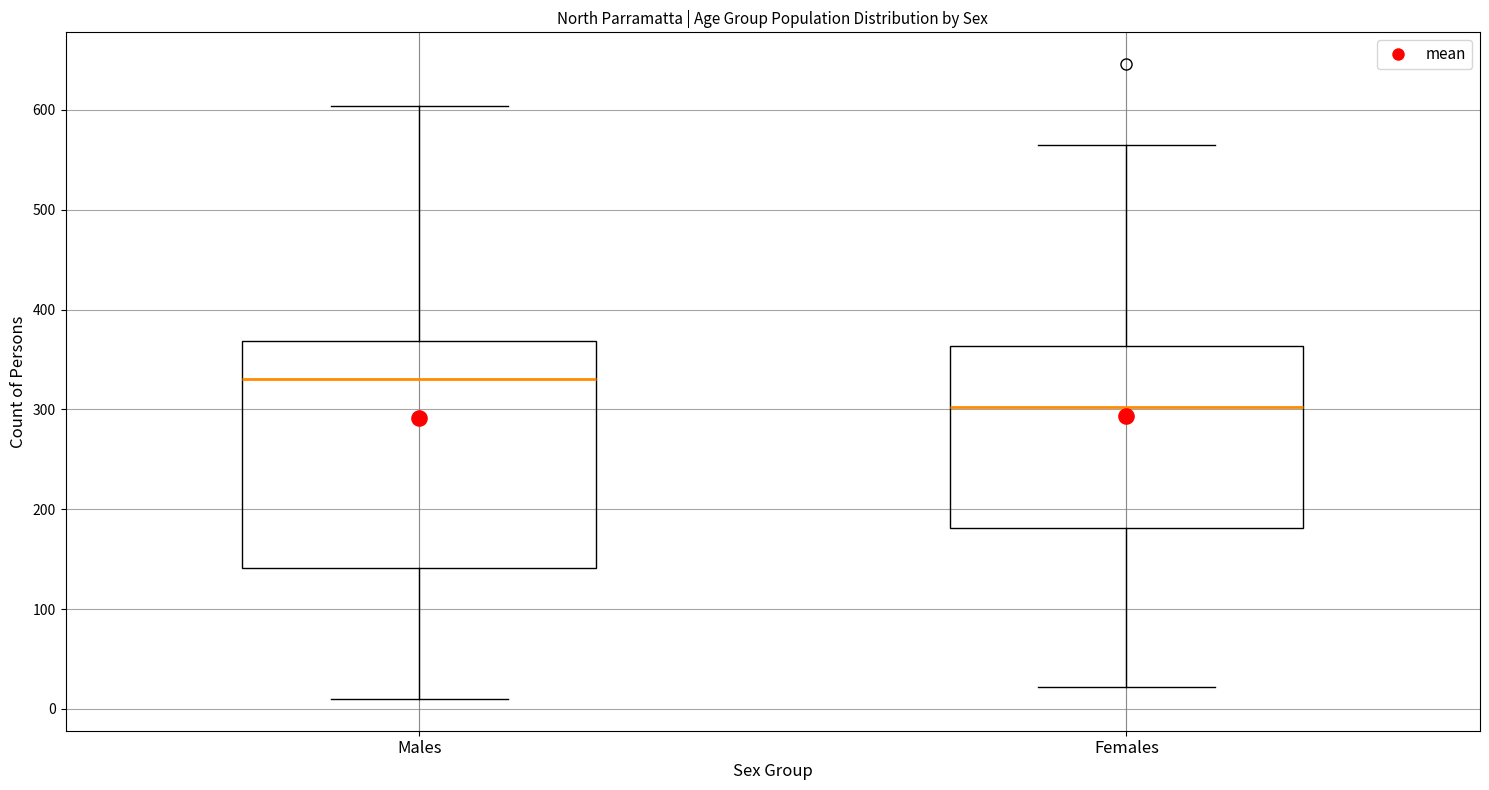

Which box has the highest median line?

Males